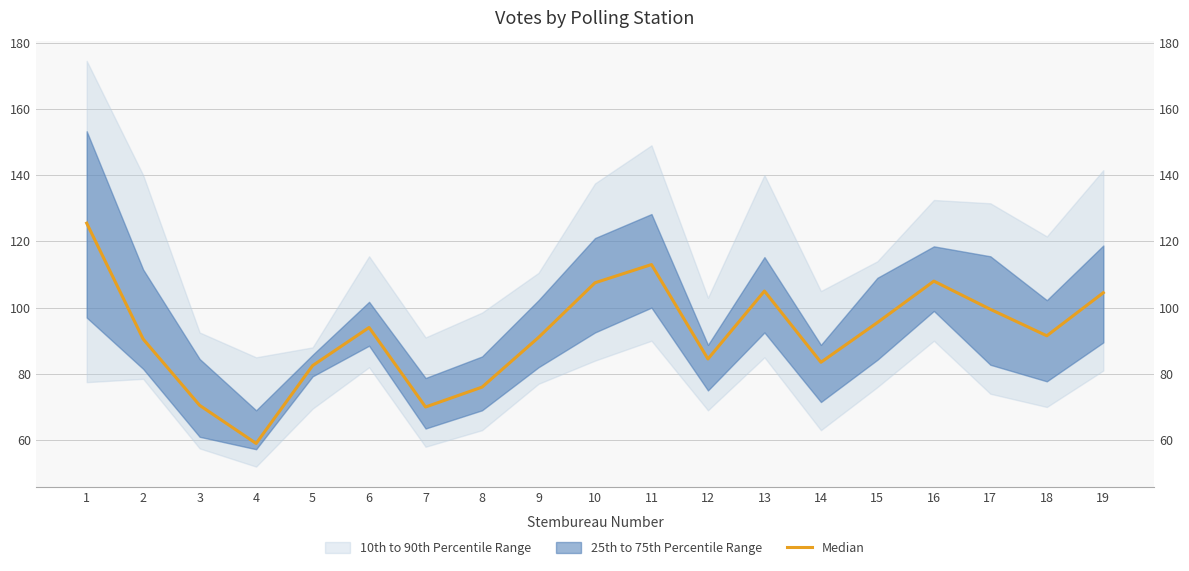

What is the difference between the values at 19 and 4?

45.5